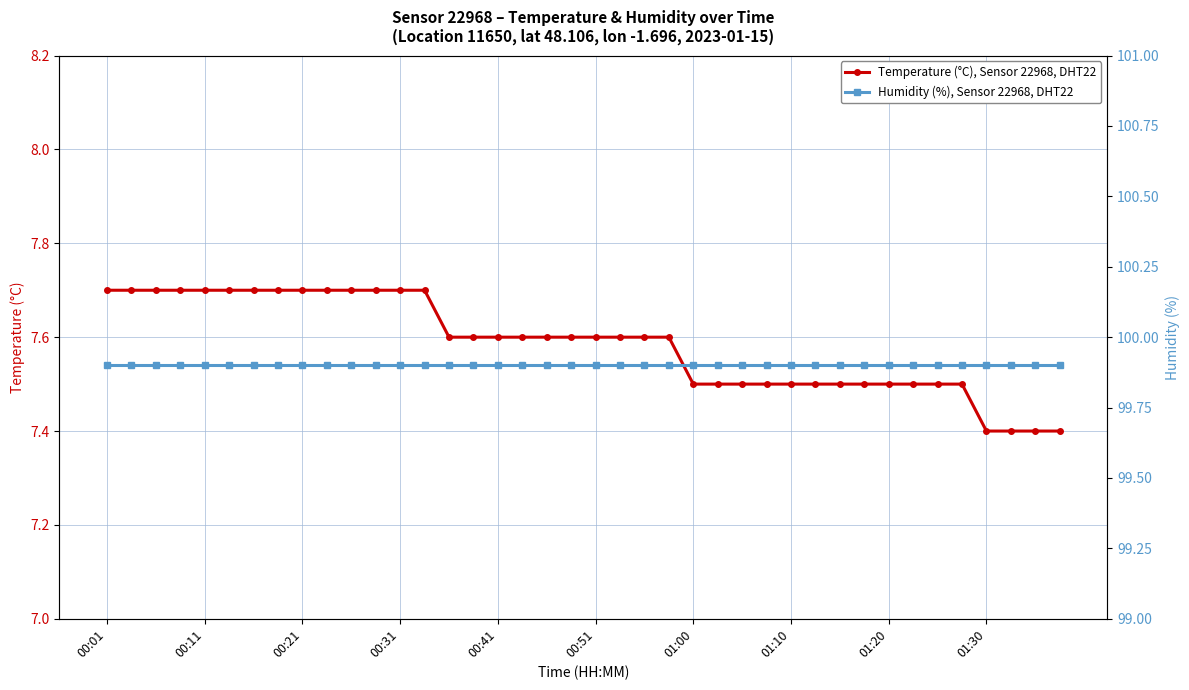

At which category is the sum across all series the highest?

00:01